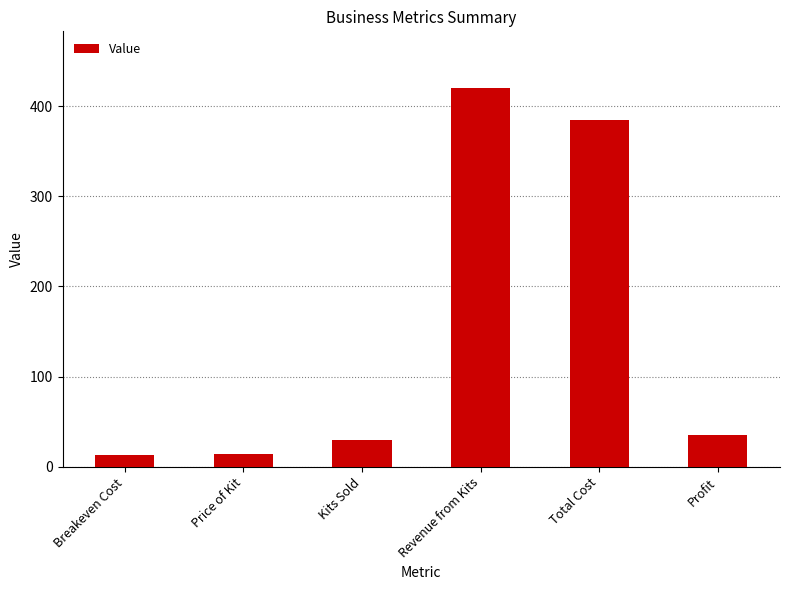

The value at Profit is 35.0. True or false?

True